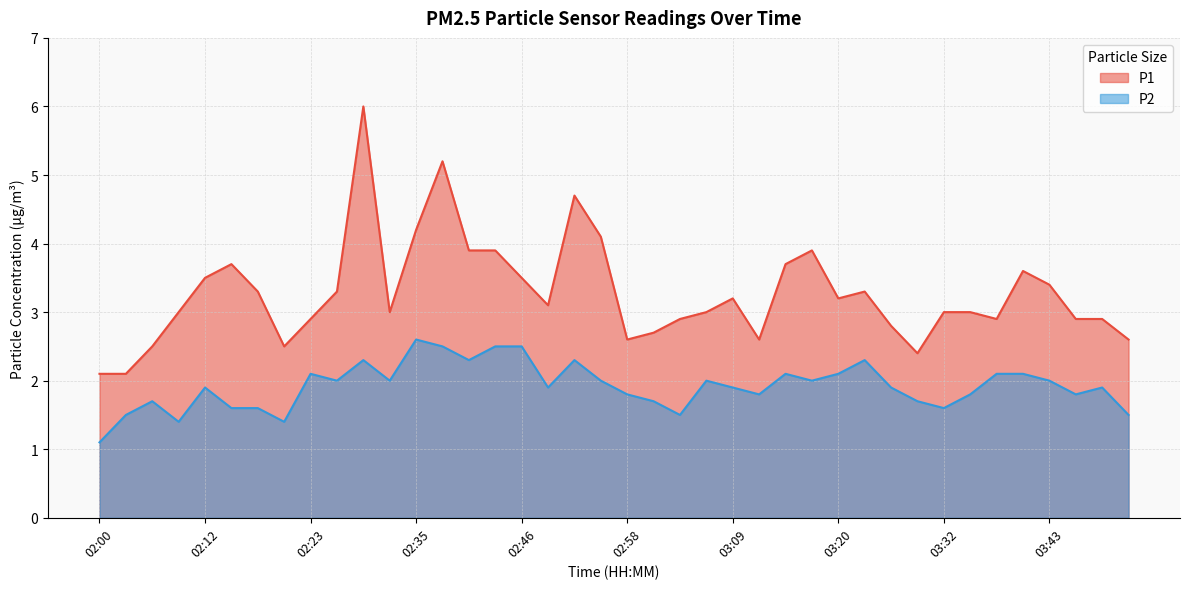

What is the spread (max minus min) of values at 02:49?

1.2